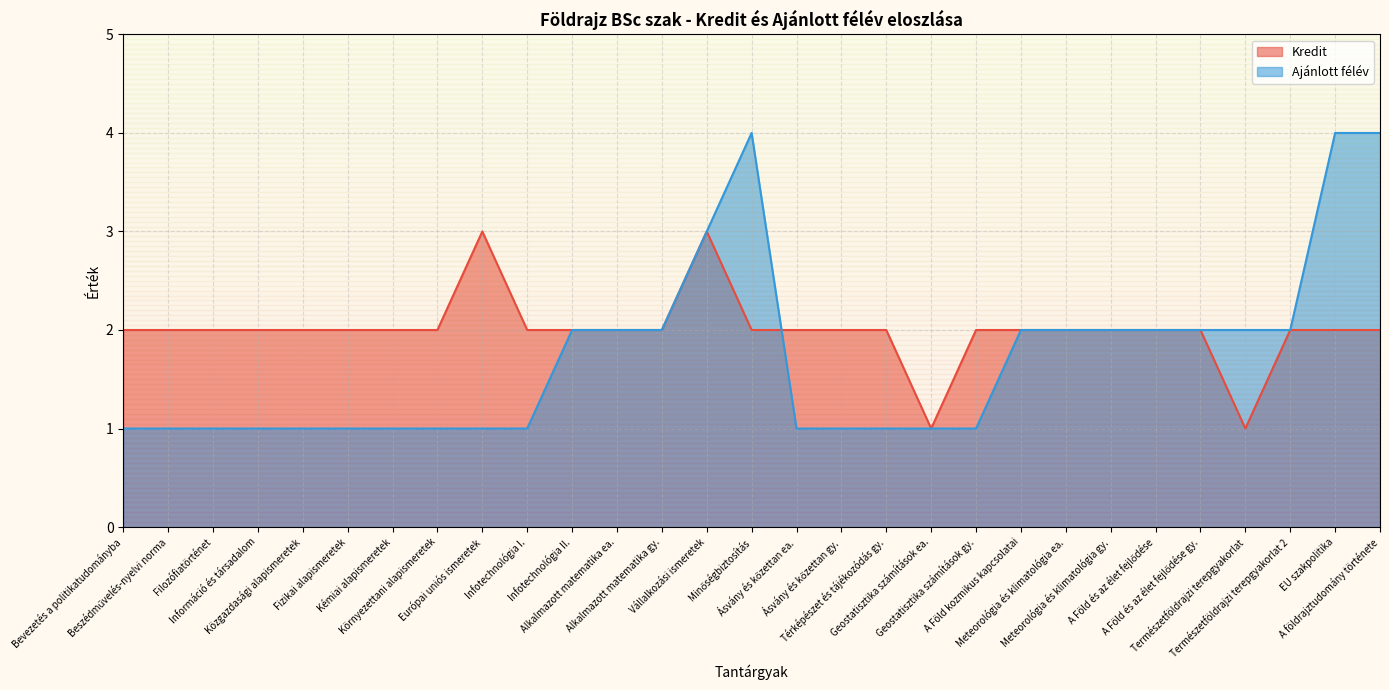

At which label is Kredit closest to 2?

Bevezetés a politikatudományba